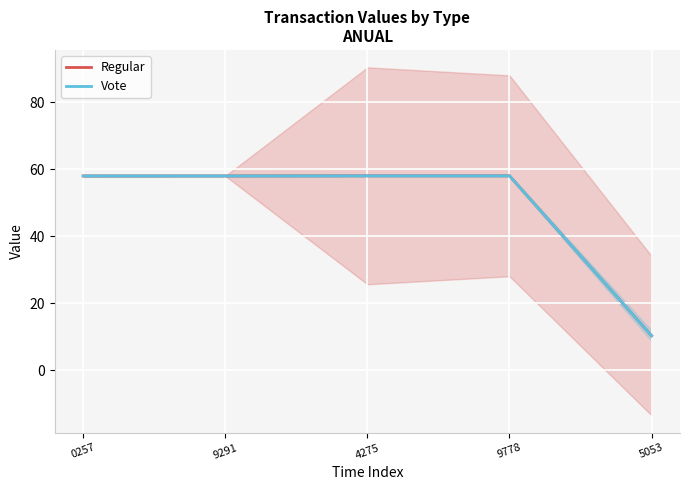

What is the label of the 5th point from the left?

5053